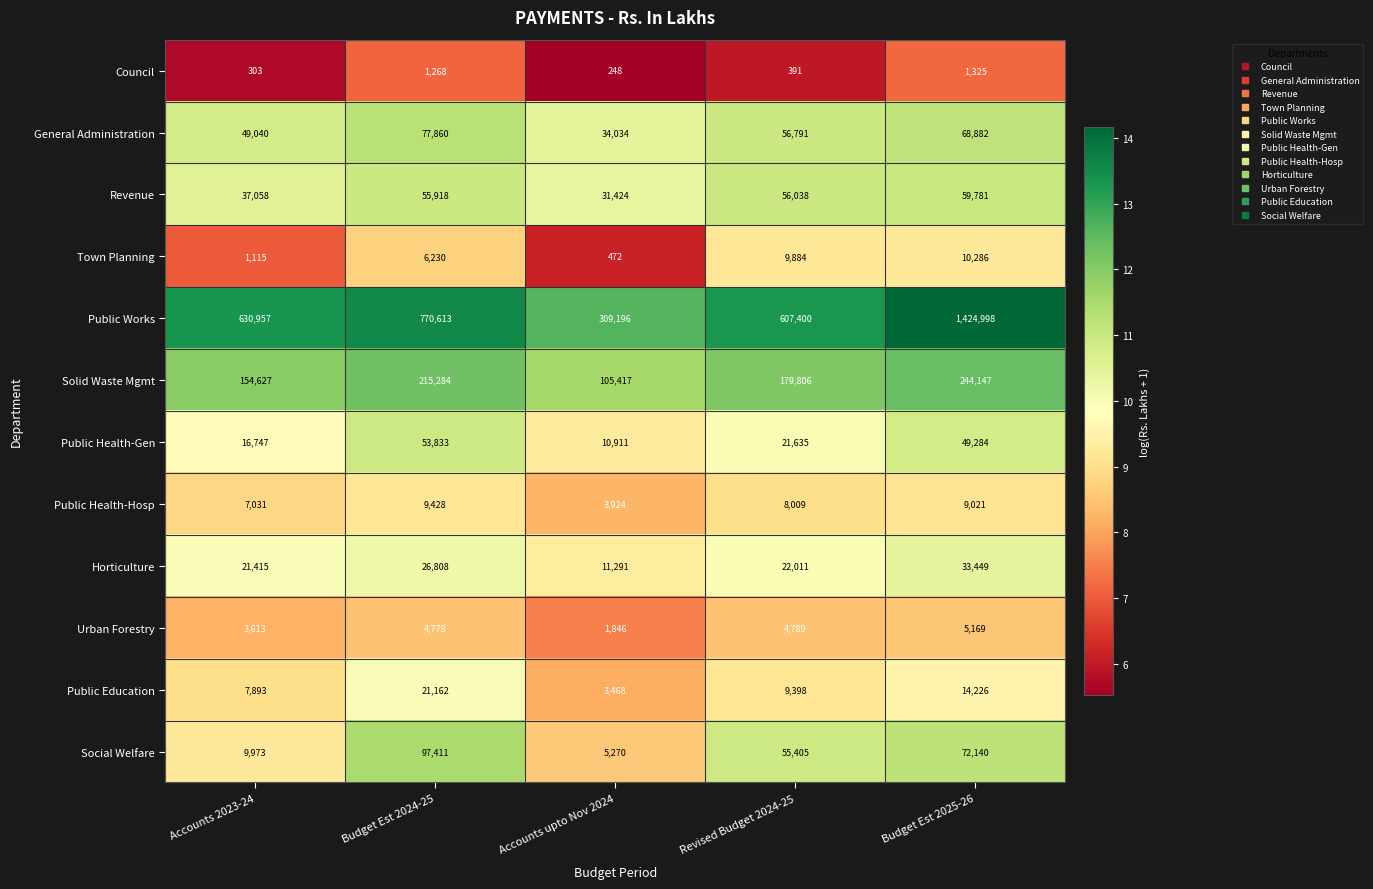

What is the sum of the Urban Forestry values at Accounts 2023-24 and Revised Budget 2024-25?

8402